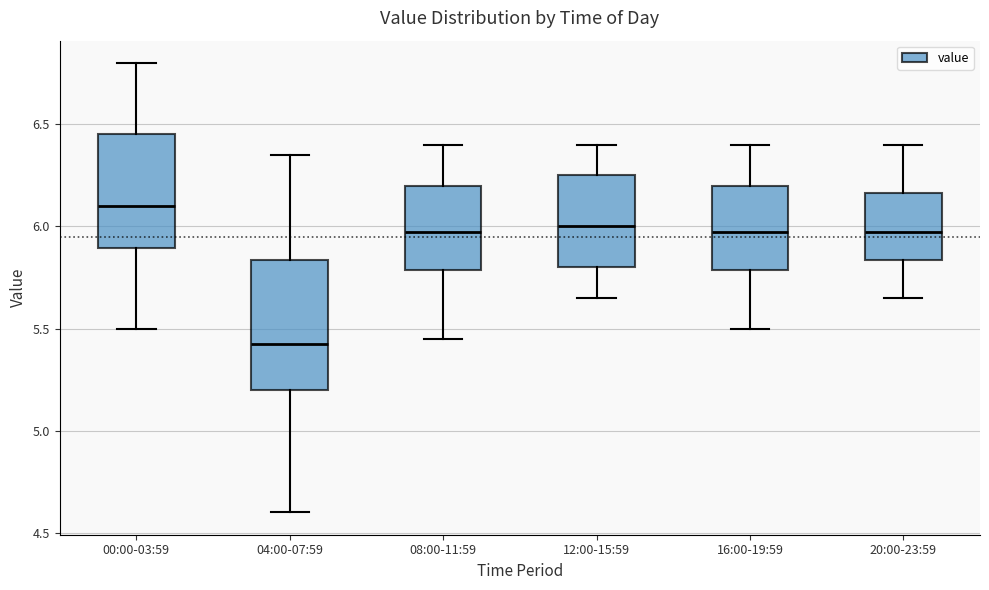

Reading left to right, transcribe this box plot: for each box, give where its median line is, the range the box spans, and where its two whiskers end, as read against the y-axis. The values are not printed on the chart, so give them approximately, as read against the axis.

00:00-03:59: median 6.10, box 5.90 to 6.45, whiskers 5.50 to 6.80
04:00-07:59: median 5.45, box 5.20 to 5.85, whiskers 4.60 to 6.35
08:00-11:59: median 6.00, box 5.80 to 6.20, whiskers 5.45 to 6.40
12:00-15:59: median 6.00, box 5.80 to 6.25, whiskers 5.65 to 6.40
16:00-19:59: median 6.00, box 5.80 to 6.20, whiskers 5.50 to 6.40
20:00-23:59: median 6.00, box 5.85 to 6.15, whiskers 5.65 to 6.40